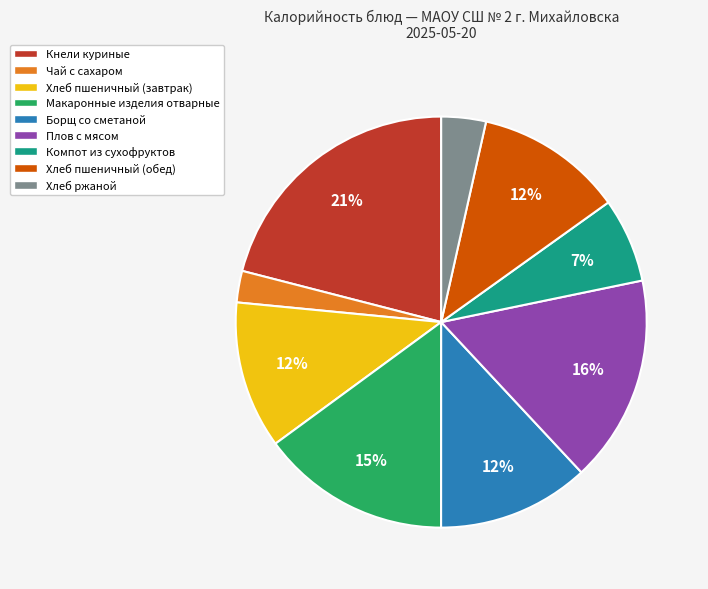

What is the ratio of the value at Хлеб ржаной to the value at Хлеб пшеничный (завтрак)?

0.3